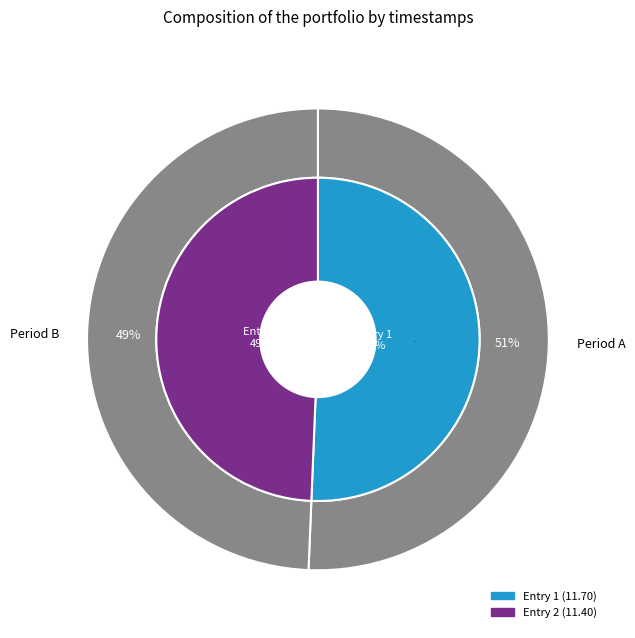

How many segments does this pie chart have?

2